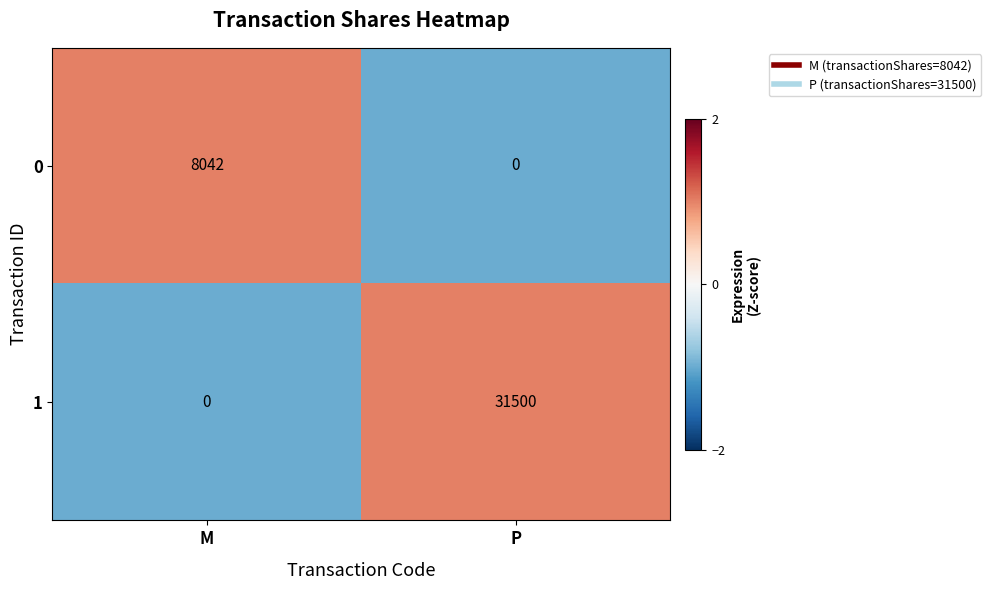

Rank the categories by 0 value from lowest to highest.

P, M